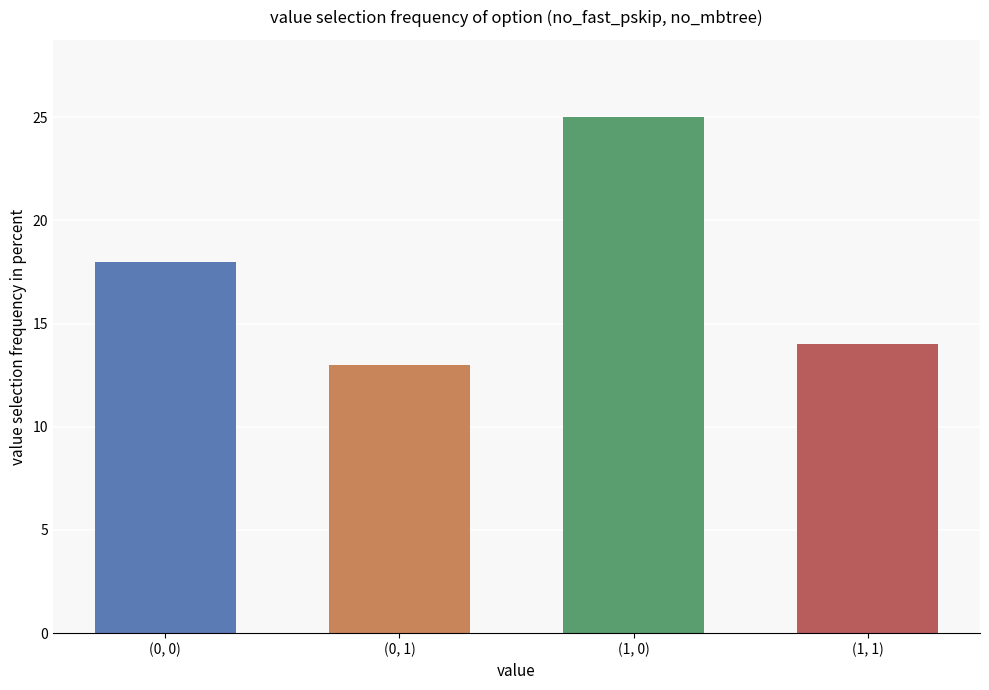

Where is the data nearest to the value 19?

(0, 0)